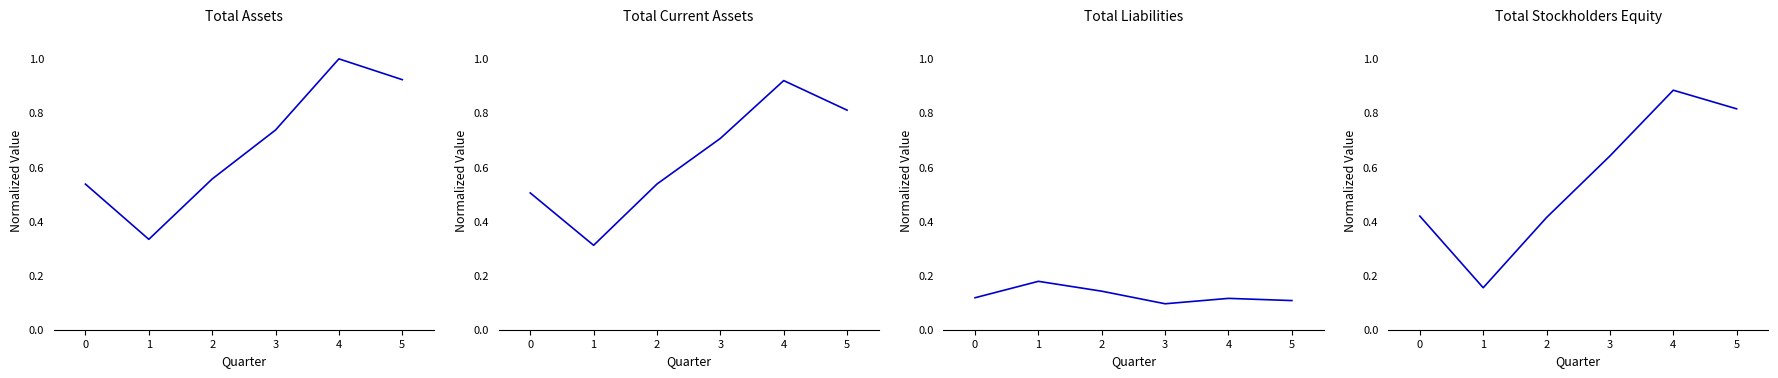

True or false: Total Stockholders Equity has a value of 0.6 at 3.

True